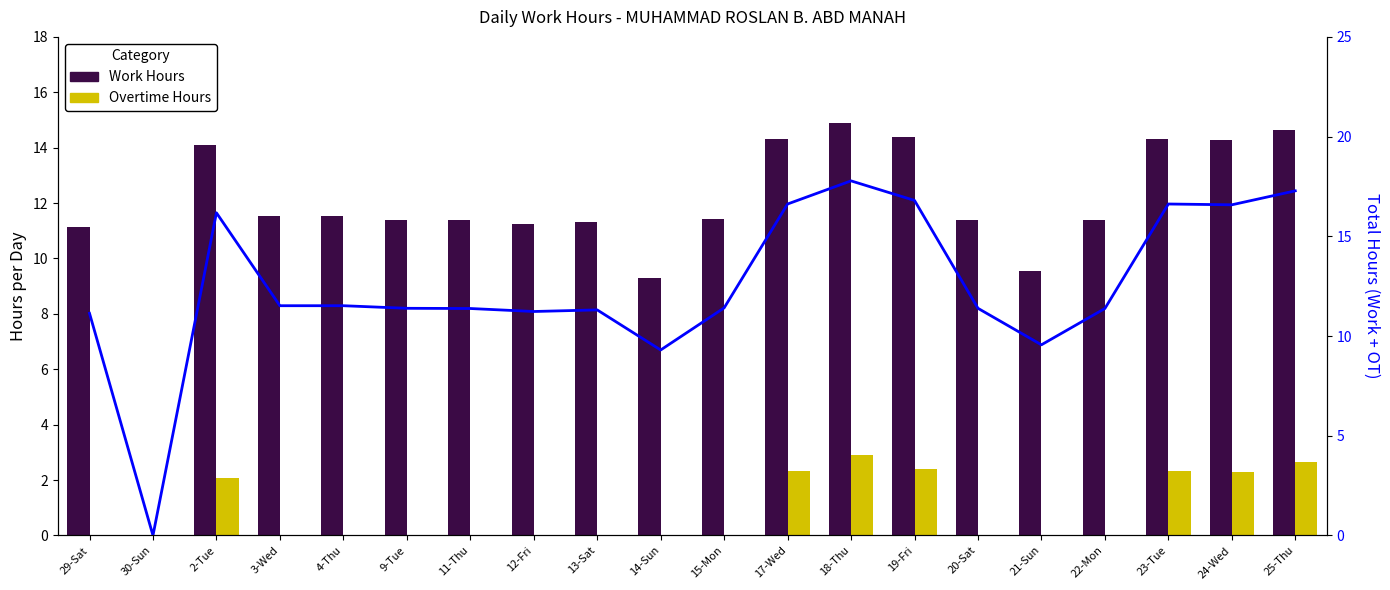

What position from the right is 18-Thu?

8